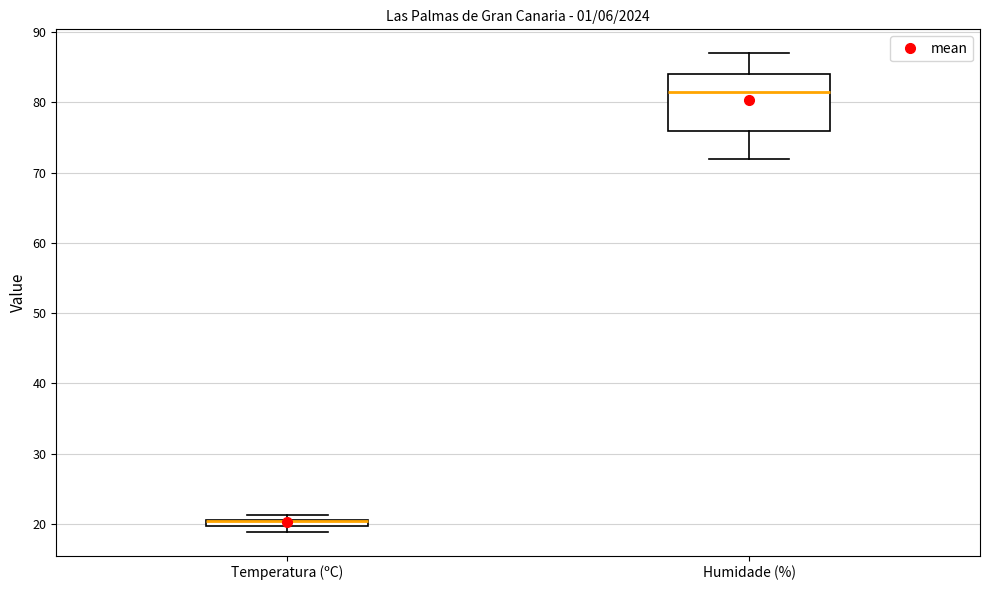

Which box is the tallest, from its lower edge to its upper edge?

Humidade (%)